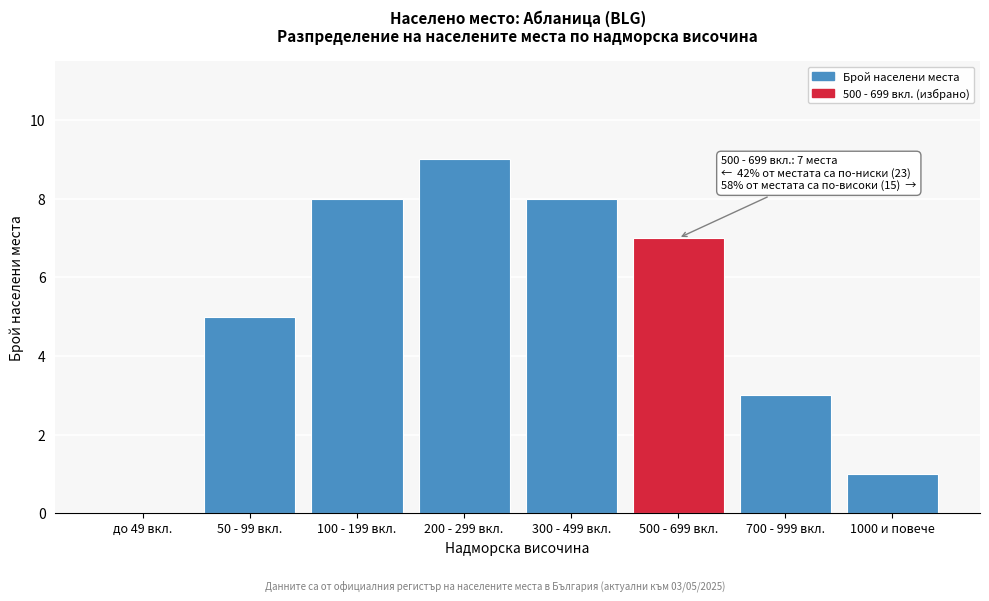

Reading left to right, extract all data points from this chart.

до 49 вкл.=0	50 - 99 вкл.=5	100 - 199 вкл.=8	200 - 299 вкл.=9	300 - 499 вкл.=8	500 - 699 вкл.=7	700 - 999 вкл.=3	1000 и повече=1